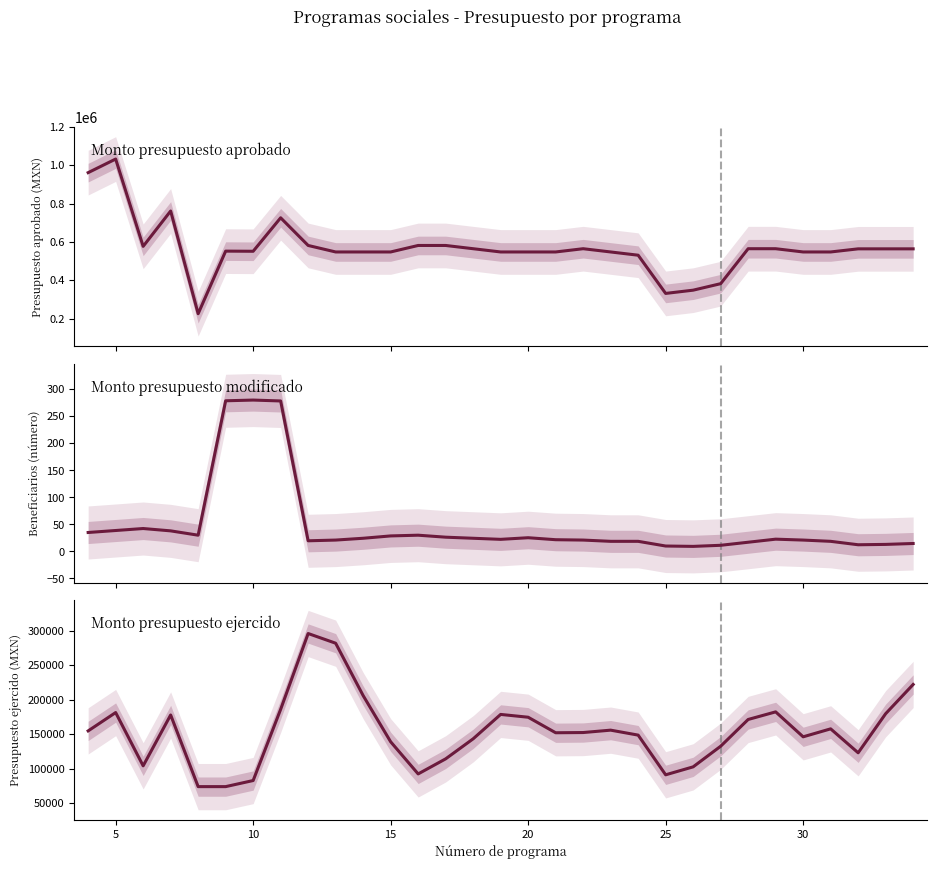

The value of Monto presupuesto ejercido at 5 is 181161.7. True or false?

True